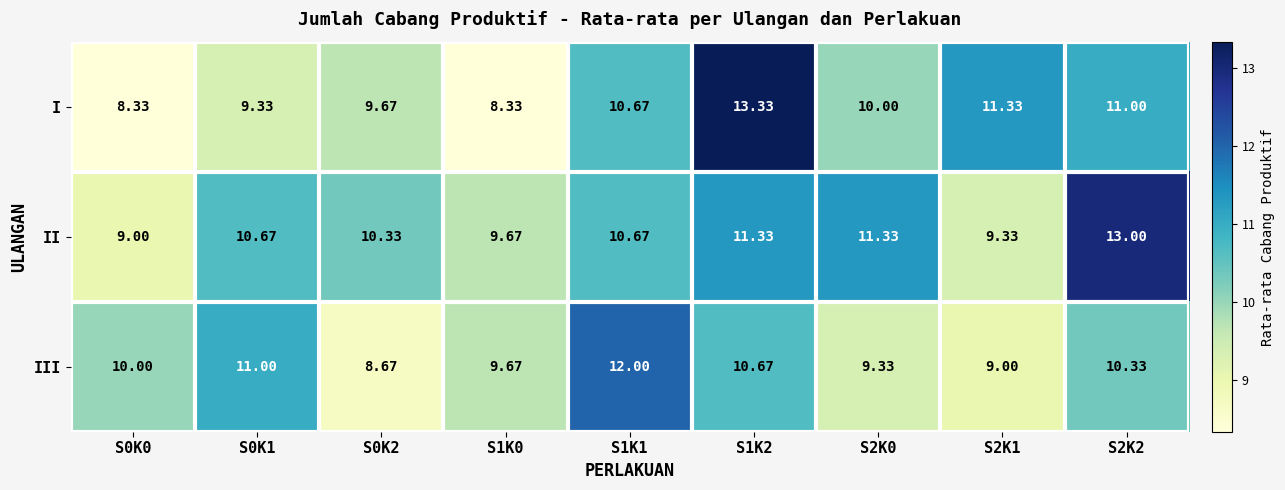

At S2K2, list the series in order from largest to smallest.

II, I, III